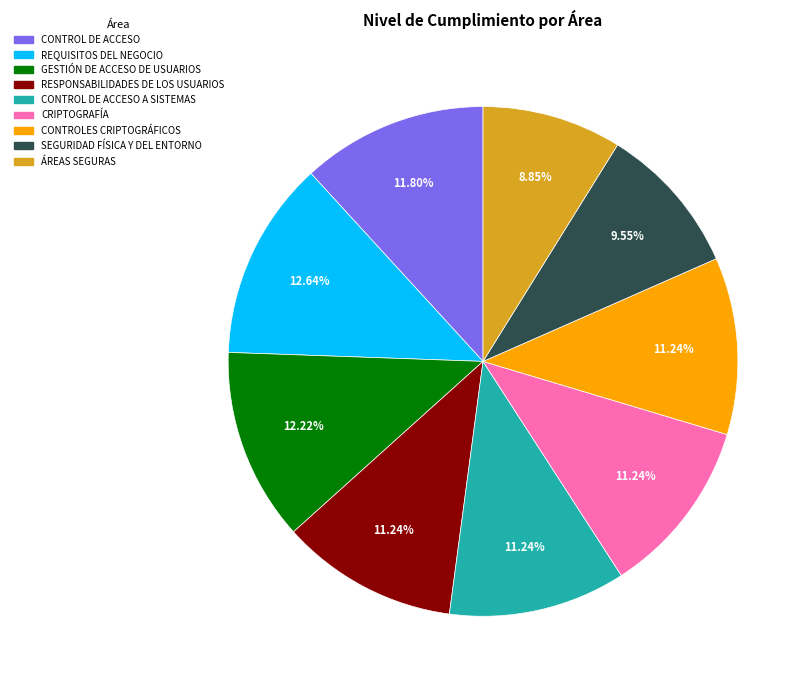

Does any single category account for the majority?

No